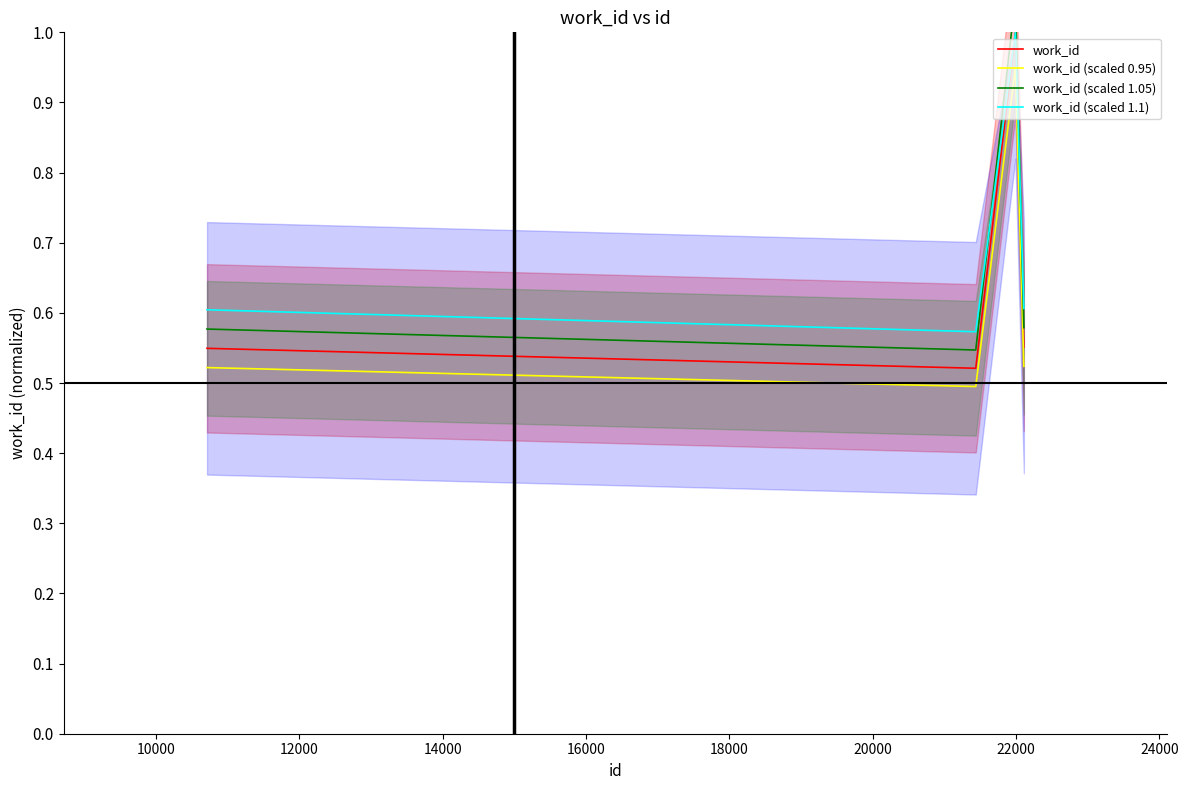

Which series has the largest range (max minus min)?

work_id (scaled 1.05)